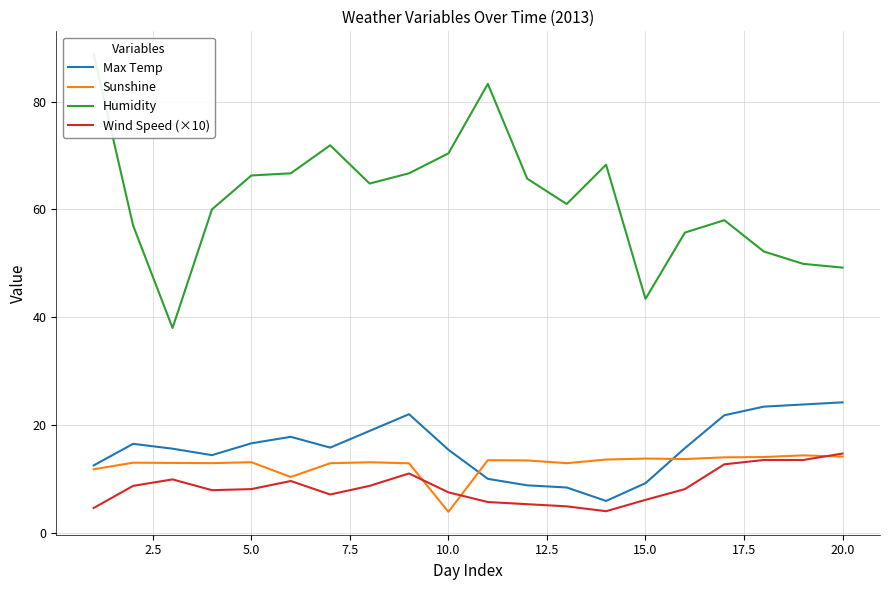

True or false: Wind Speed (×10) and Humidity intersect in this chart.

False